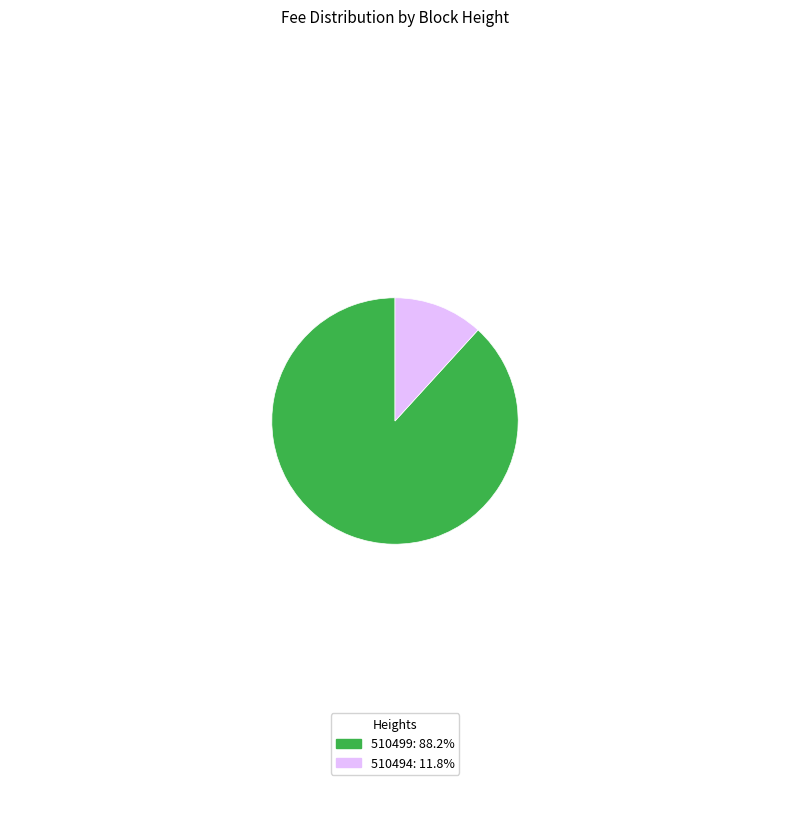

Is there any slice that represents more than half of the pie?

Yes